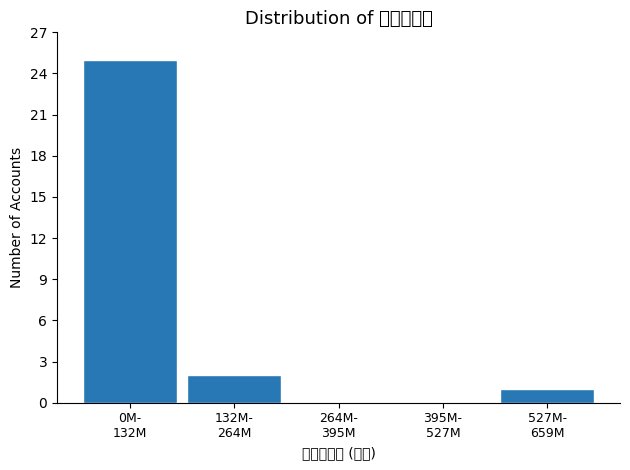

What is the sum of all values?

28